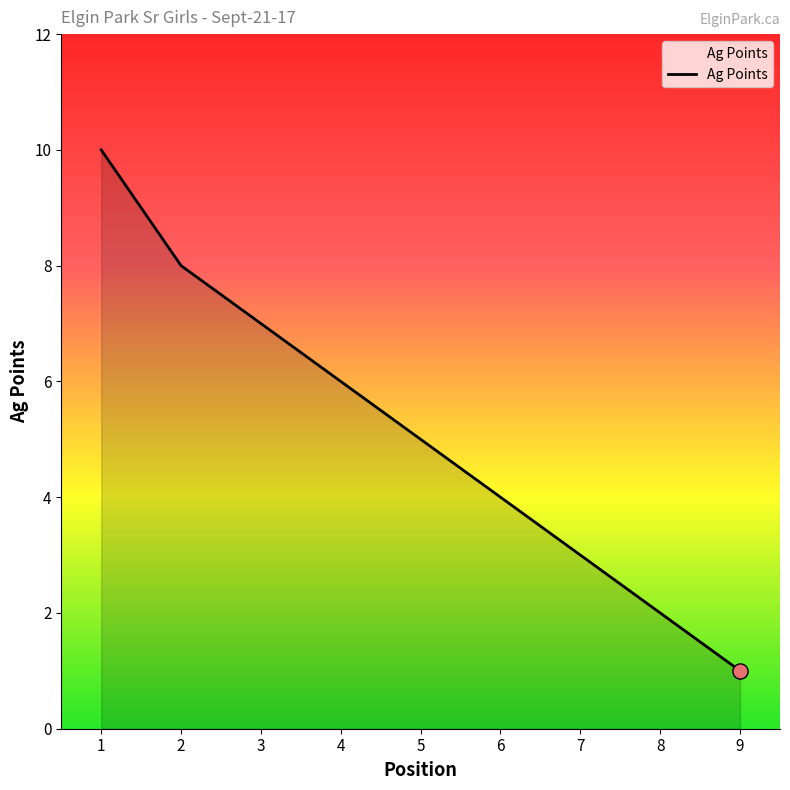

What is the change in value from 6 to 9?

-3